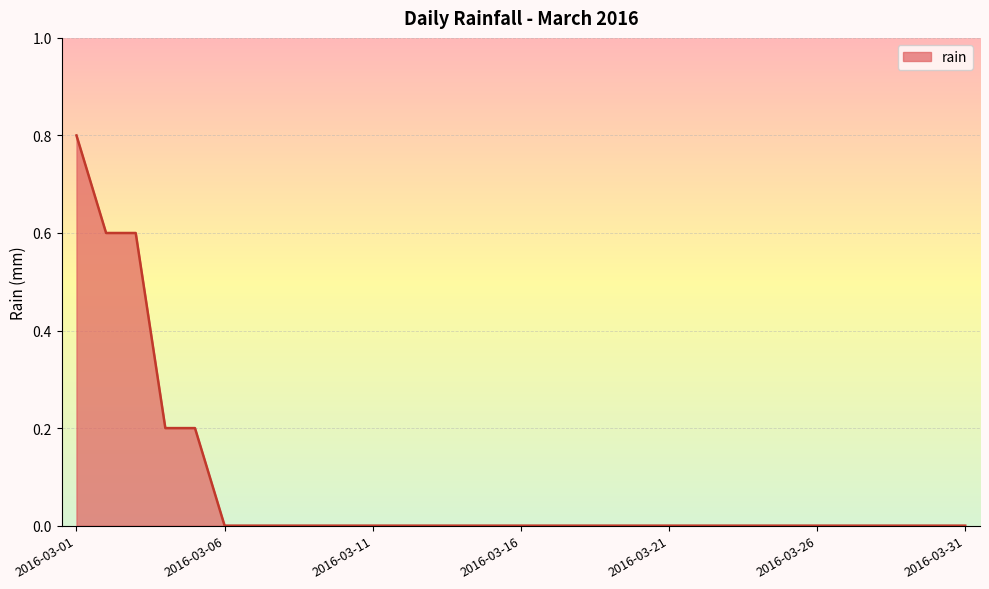

Does the chart display data point markers on the line(s)?

No